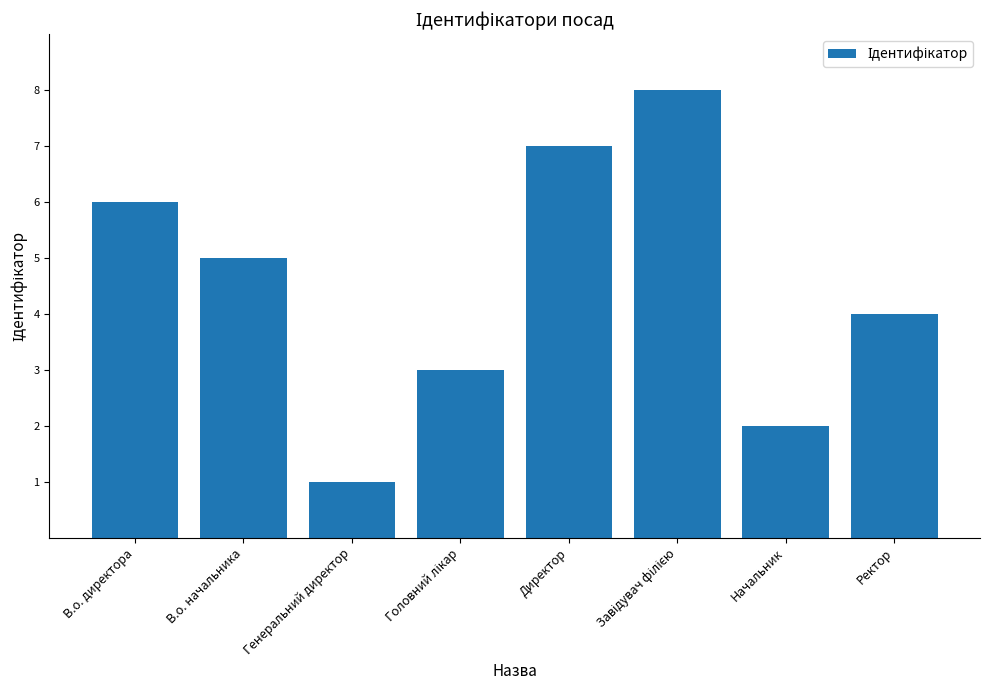

True or false: the data shows 7 at Директор.

True